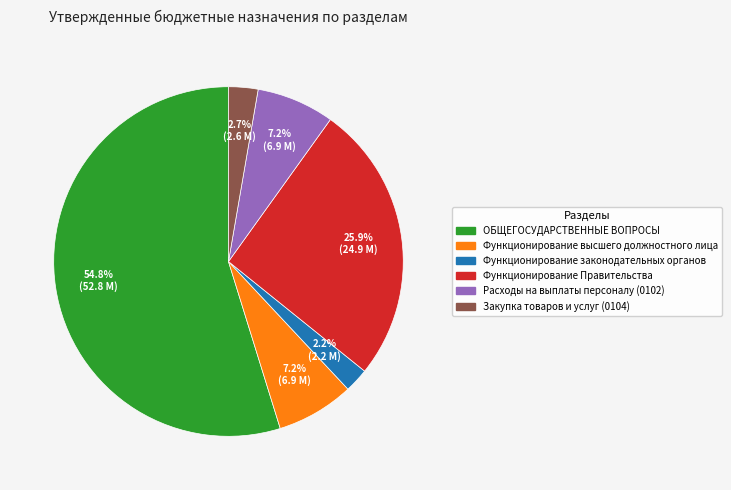

Is Функционирование законодательных органов the majority of the pie?

No